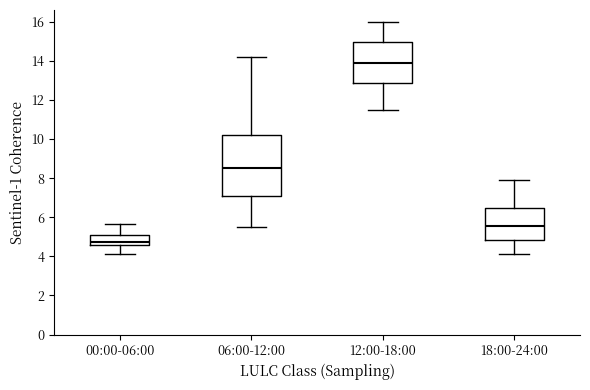

Reading left to right, transcribe this box plot: for each box, give where its median line is, the range the box spans, and where its two whiskers end, as read against the y-axis. The values are not printed on the chart, so give them approximately, as read against the axis.

00:00-06:00: median 4.8, box 4.6 to 5.0, whiskers 4.2 to 5.6
06:00-12:00: median 8.6, box 7.0 to 10.2, whiskers 5.6 to 14.2
12:00-18:00: median 14.0, box 12.8 to 15.0, whiskers 11.6 to 16.0
18:00-24:00: median 5.6, box 4.8 to 6.4, whiskers 4.2 to 8.0